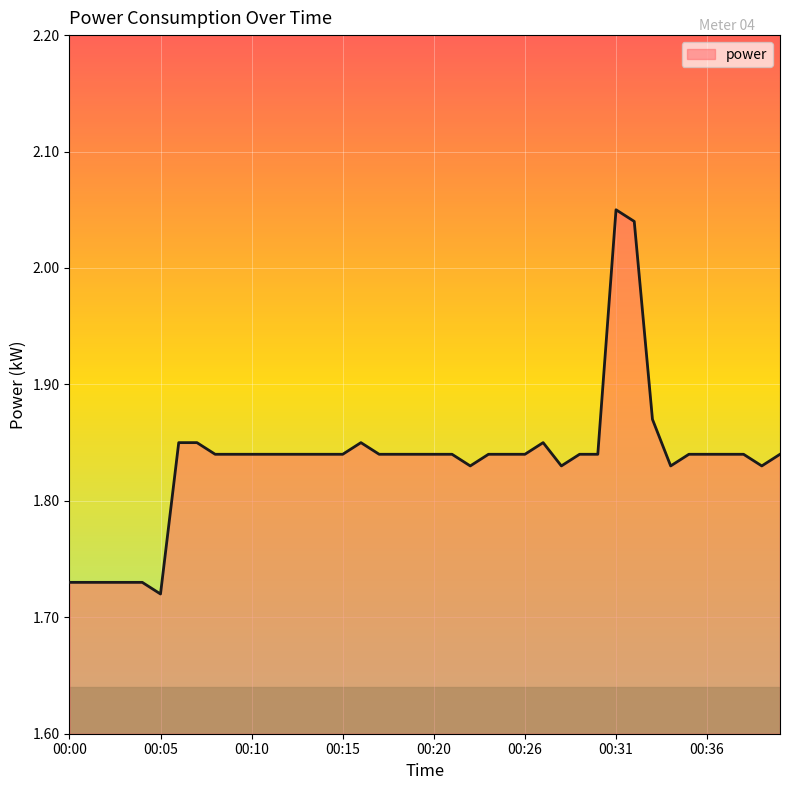

What is the difference between the maximum and minimum values?

0.3